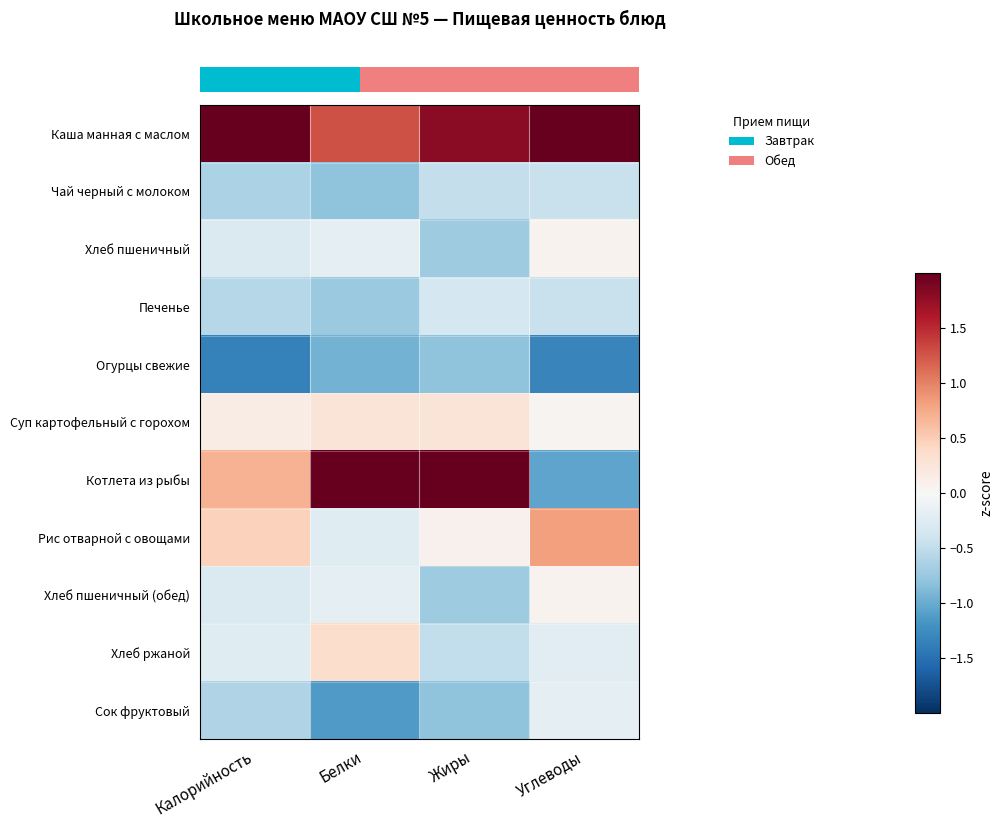

At how many categories does at least one series exceed 0?

4